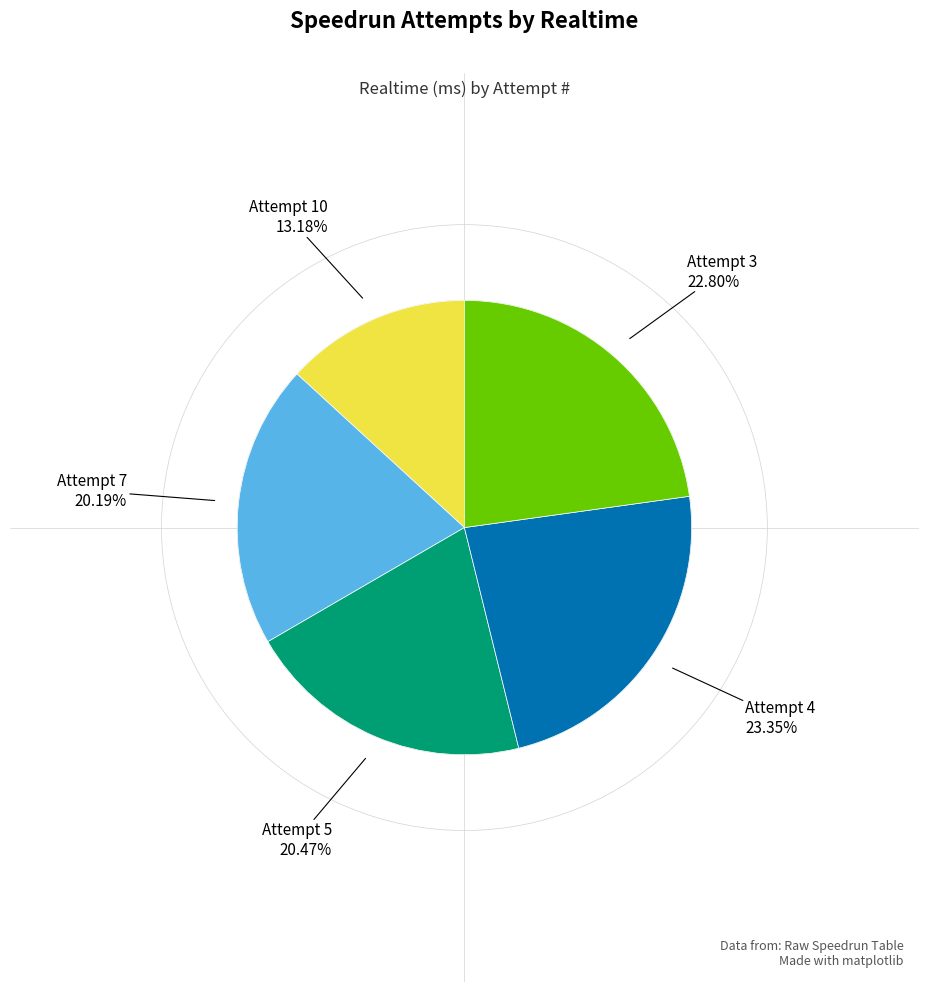

Is there a majority slice in this chart?

No